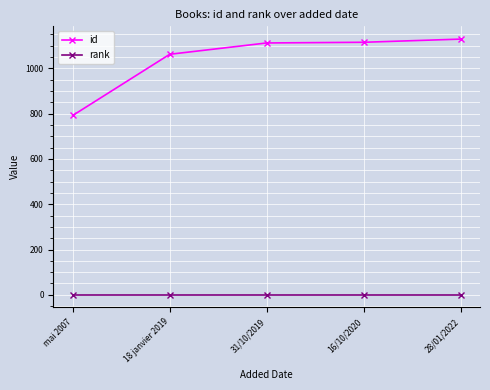

What are all the series names shown in the legend?

id, rank